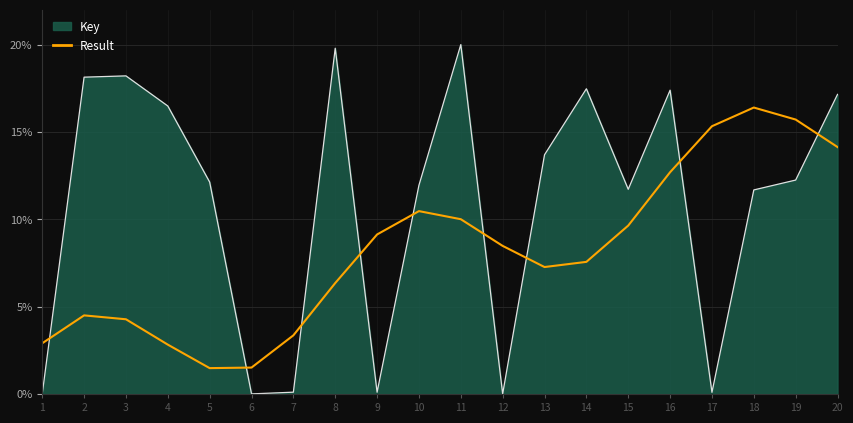

The value of Key at 3 is 27.1. True or false?

False